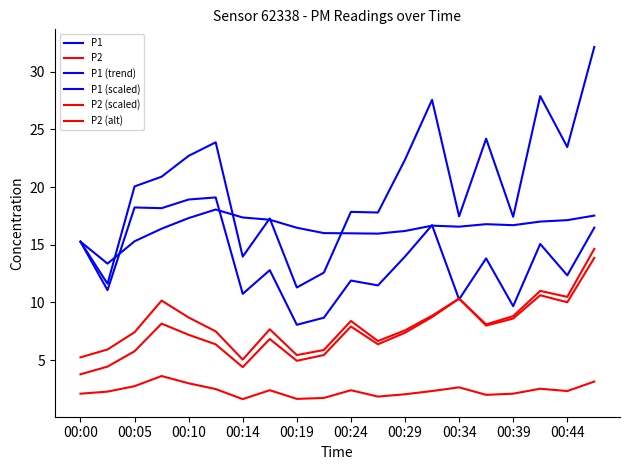

At which category is the sum across all series the highest?

19